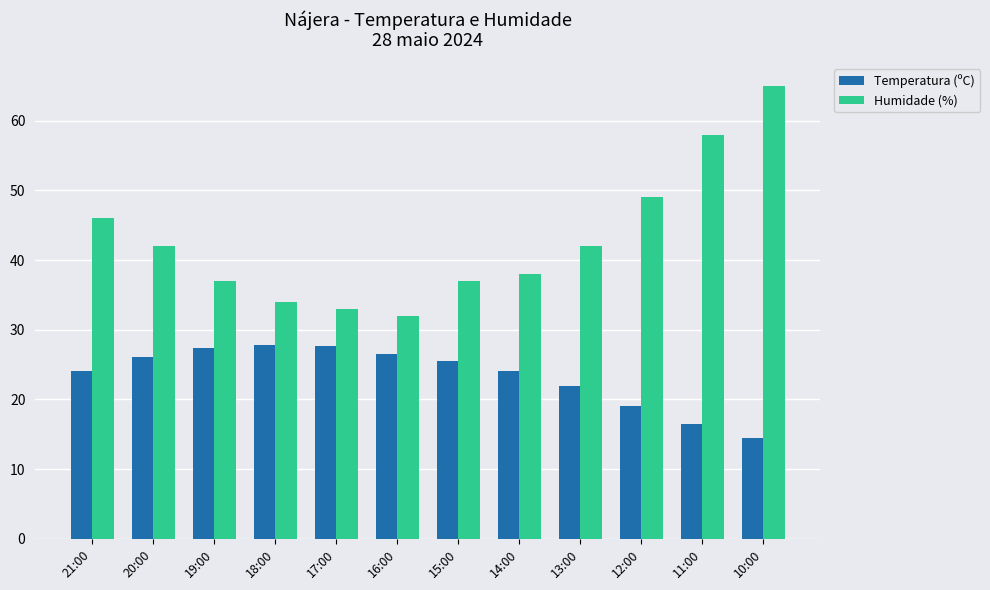

How many distinct data groups are displayed?

2